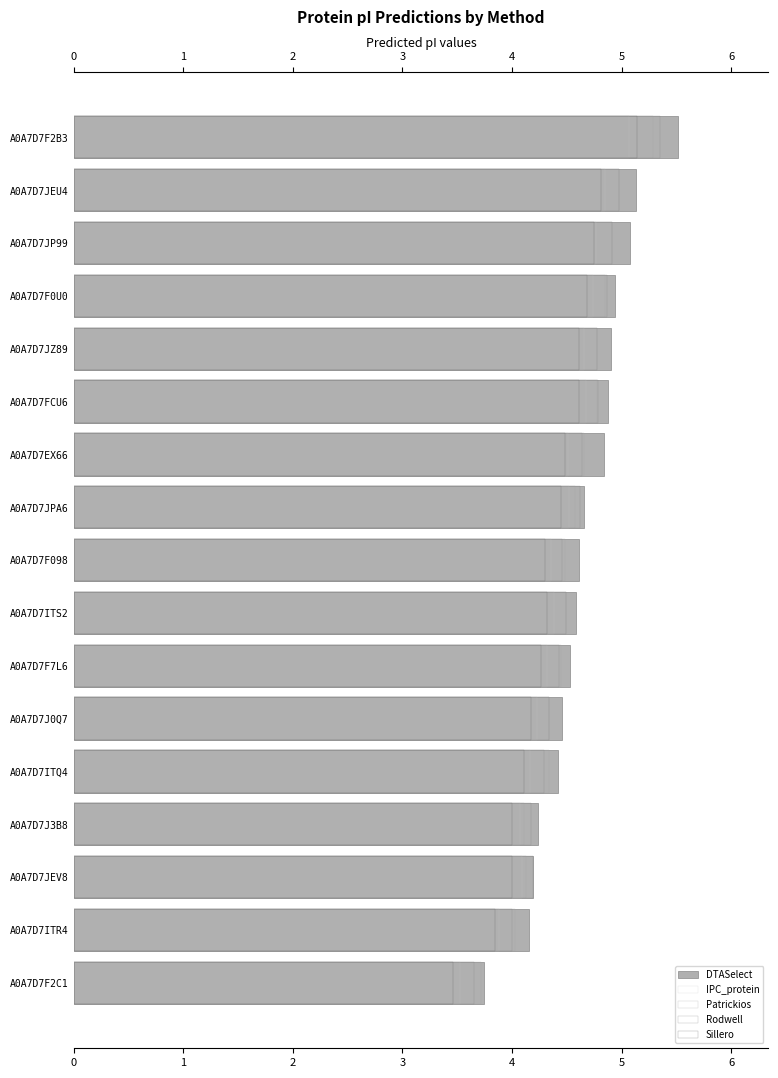

List the series in order of their peak value, highest first.

DTASelect, Rodwell, Patrickios, Sillero, IPC_protein